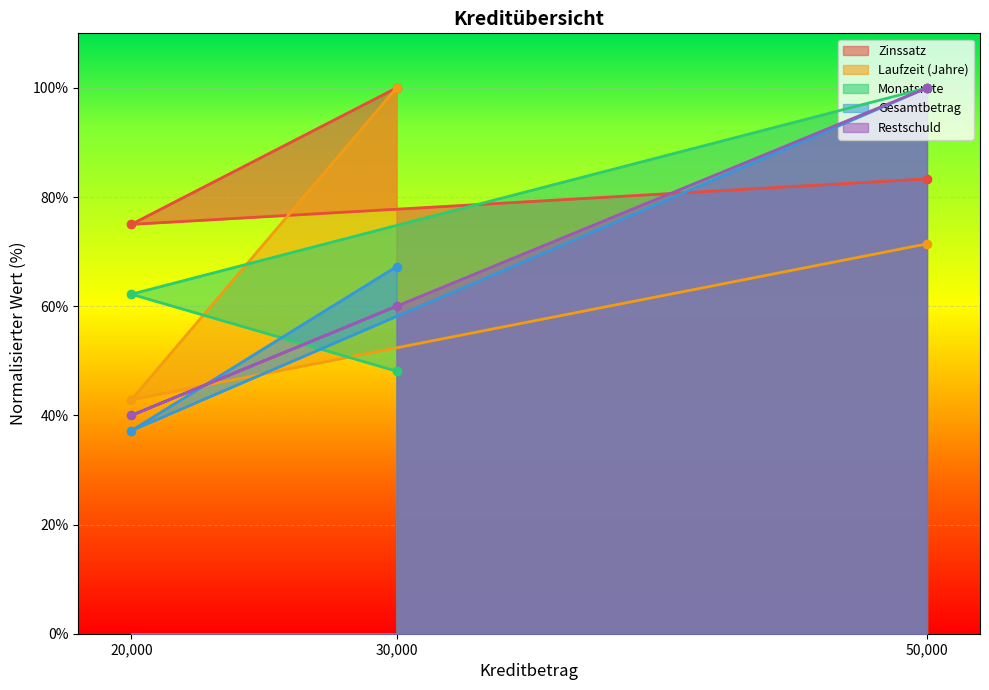

At 50000, list the series in order from smallest to largest.

Laufzeit (Jahre), Zinssatz, Monatsrate, Gesamtbetrag, Restschuld